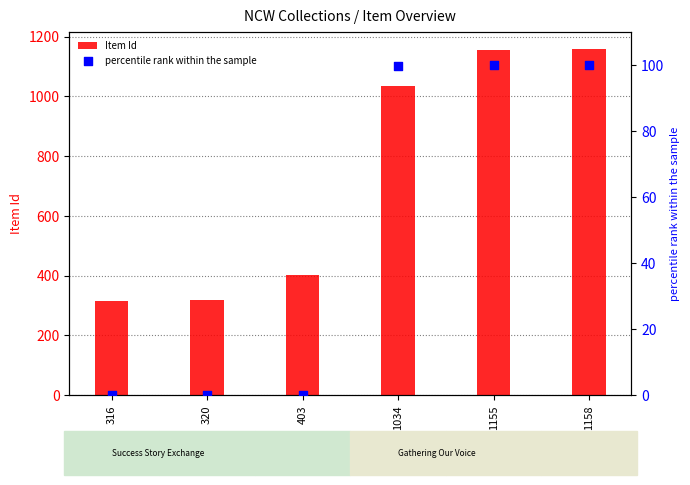

Which series has the largest total across all categories?

Item Id